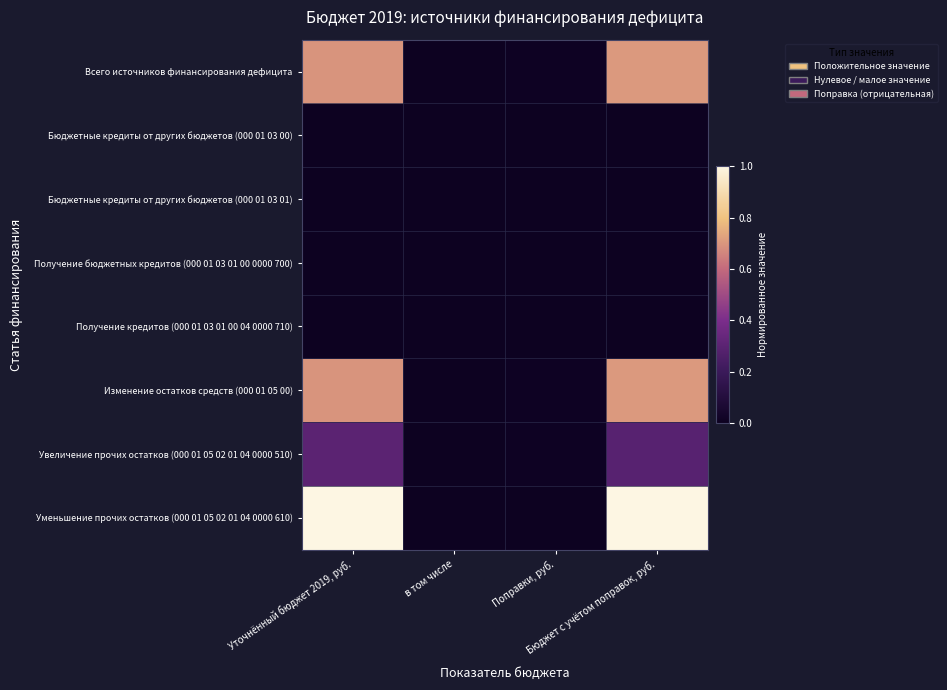

At how many categories does at least one series exceed 0?

3